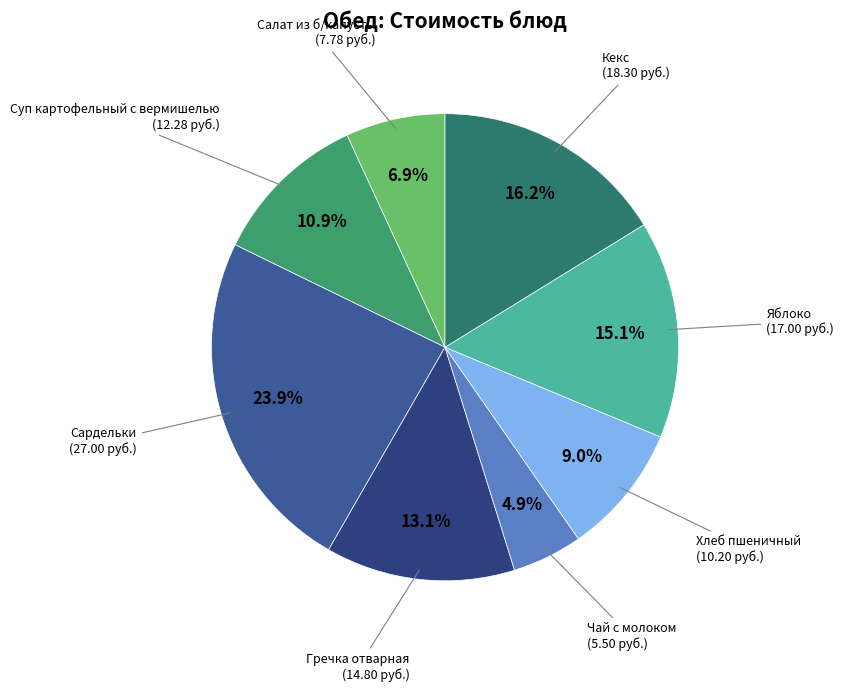

How many segments does this pie chart have?

8